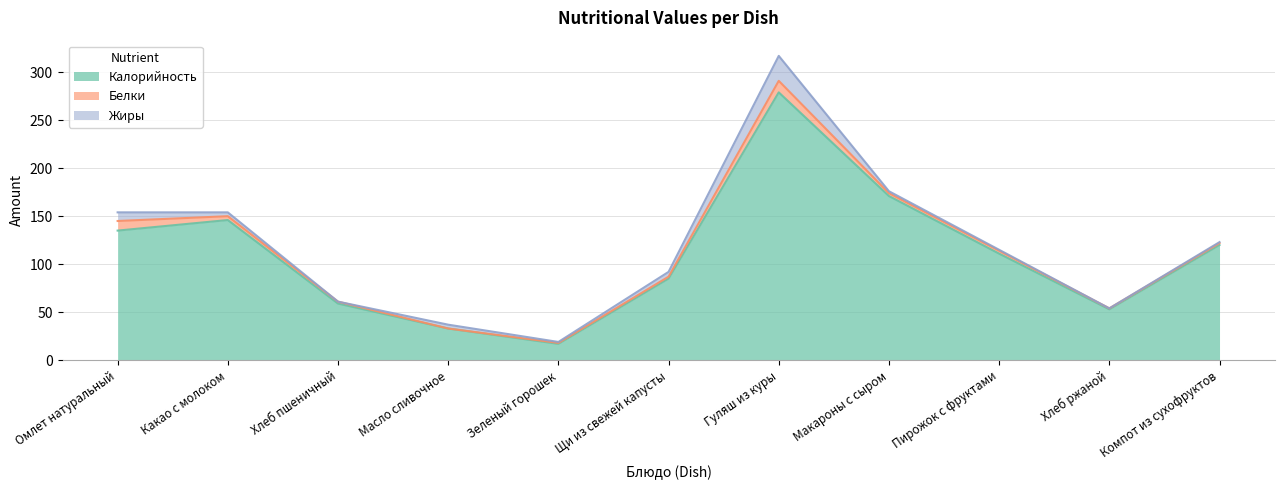

Which series has the largest range (max minus min)?

Калорийность